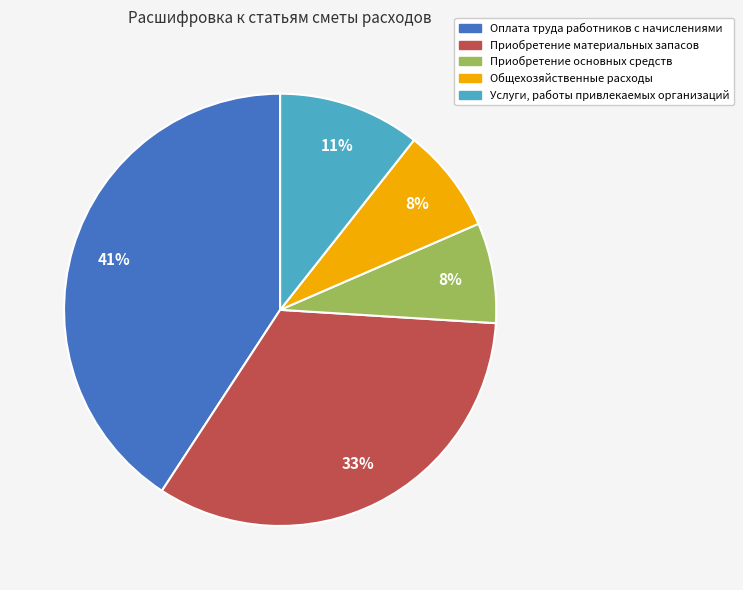

Is there a majority slice in this chart?

No